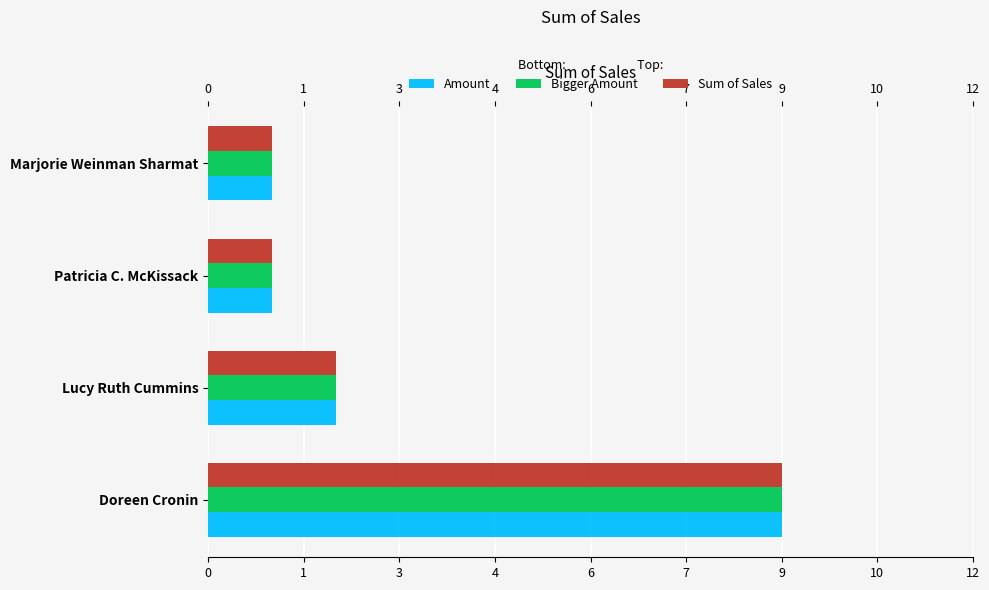

What are all the series names shown in the legend?

Amount, Bigger Amount, Sum of Sales